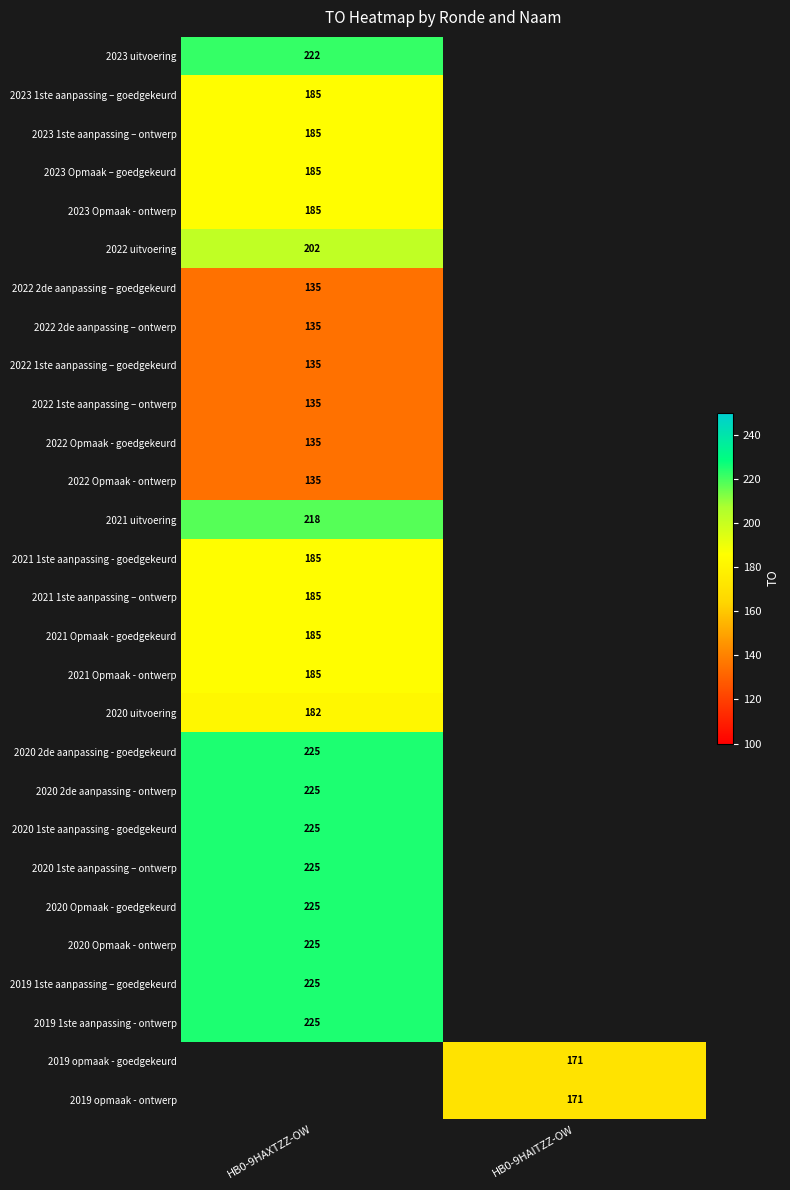

The value of 2022 2de aanpassing – goedgekeurd at HB0-9HAXTZZ-OW is 135. True or false?

True